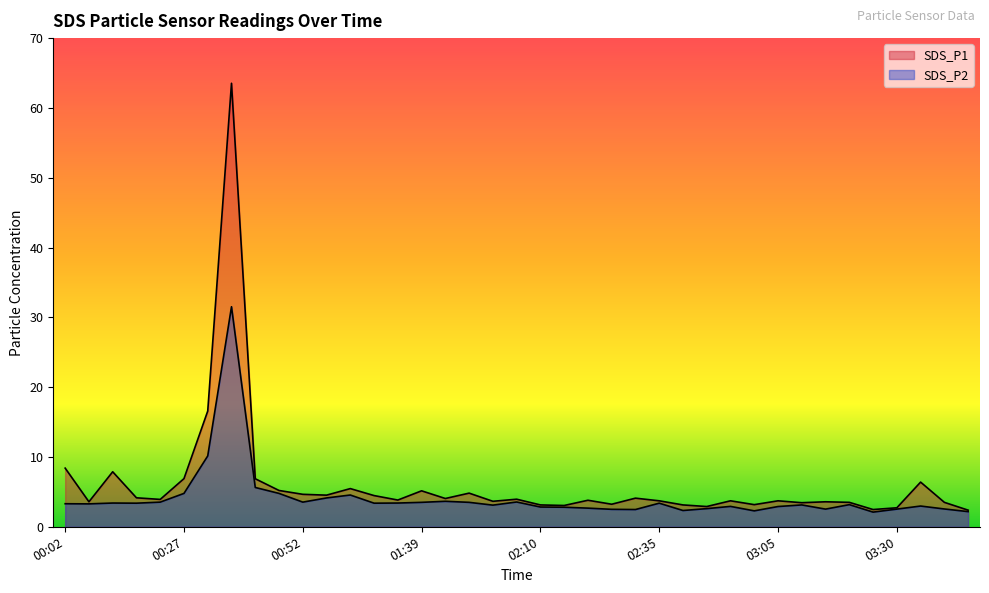

How many lines are shown in the chart?

2